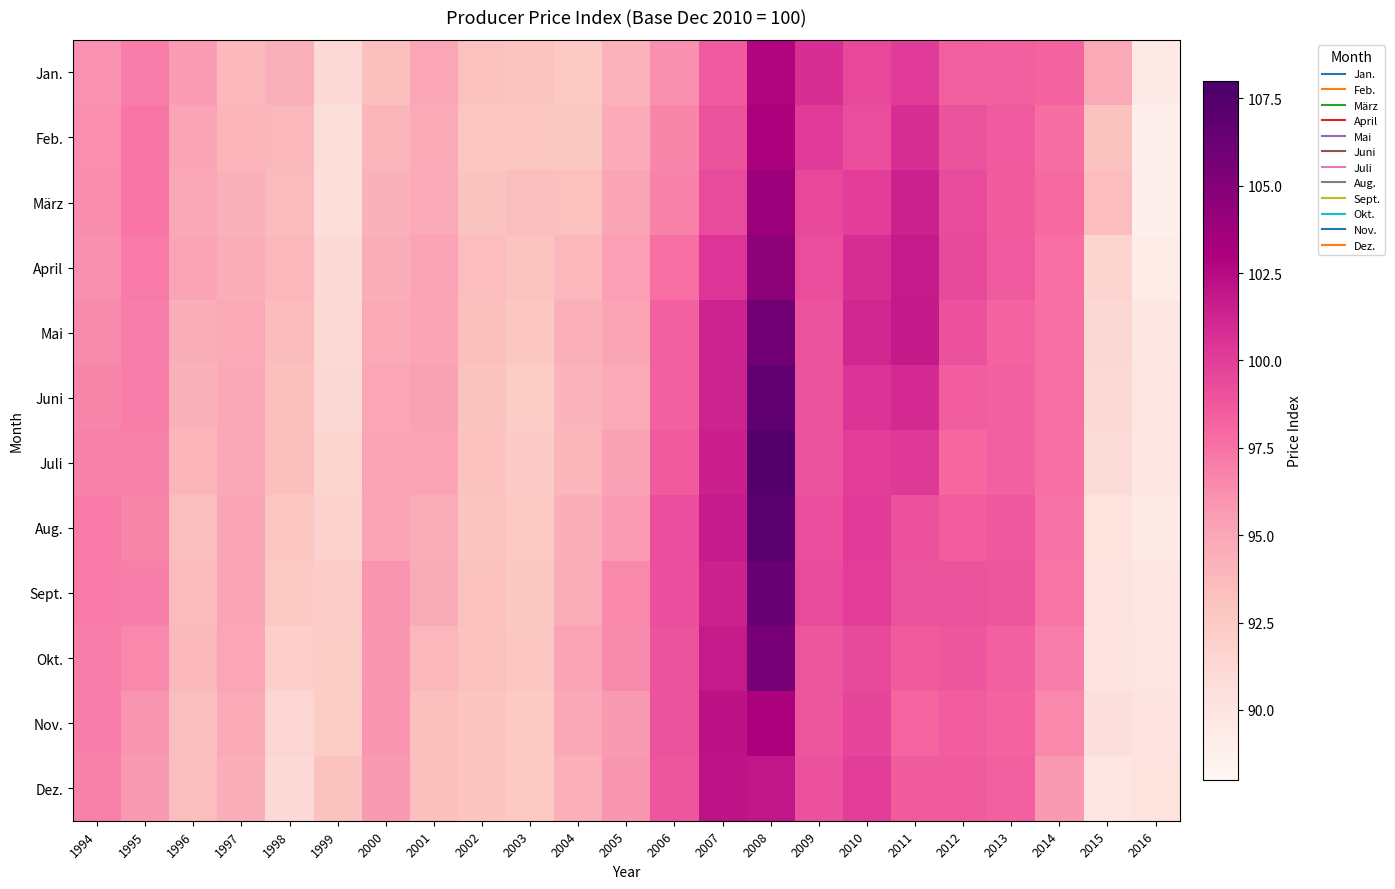

What is the total value across all series at 2001?

1135.3